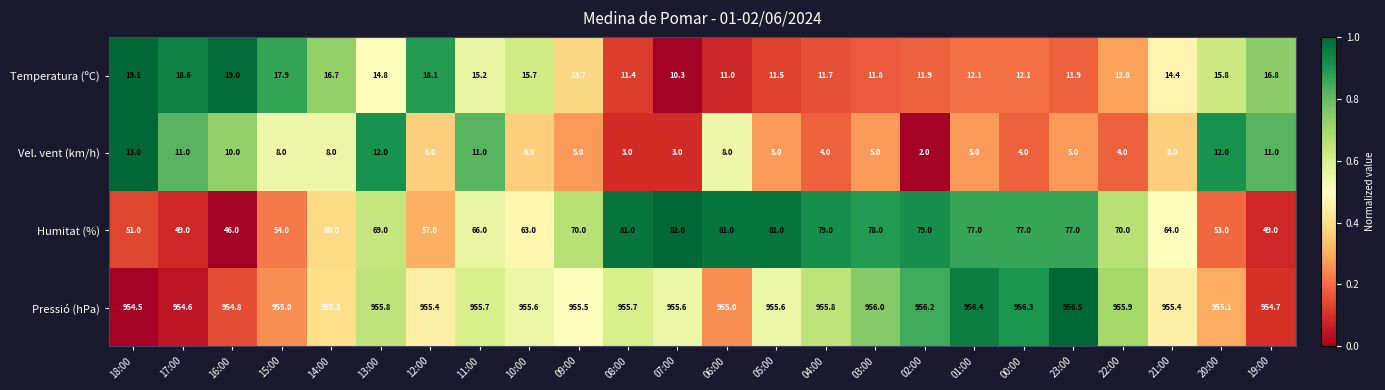

Which category has the highest value across all series?

23:00